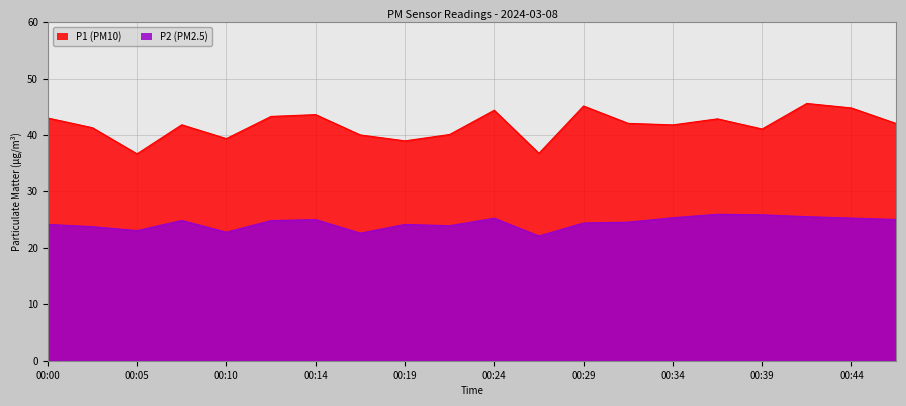

Reading left to right, what are all the values shown in this chart?

P1: 43.0	41.3	36.6	41.8	39.4	43.3	43.6	40.0	39.0	40.1	44.4	36.8	45.1	42.0	41.8	42.9	41.0	45.6	44.8	42.0
P2: 24.1	23.8	23.1	24.9	22.8	24.8	25.0	22.6	24.1	23.9	25.2	22.1	24.4	24.6	25.3	25.9	25.9	25.5	25.3	25.0